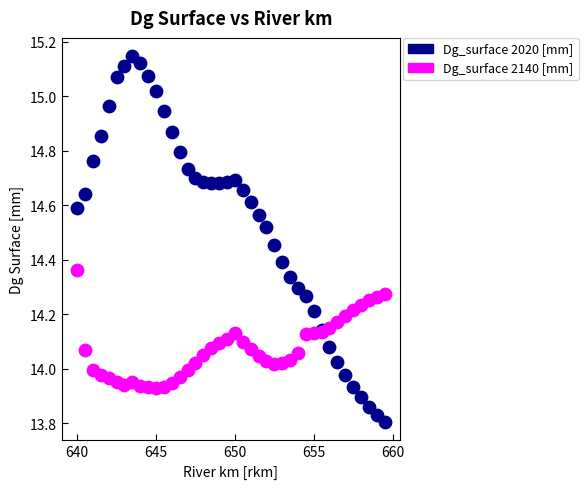

Which series contains the highest Y value?

Dg_surface 2020 [mm]